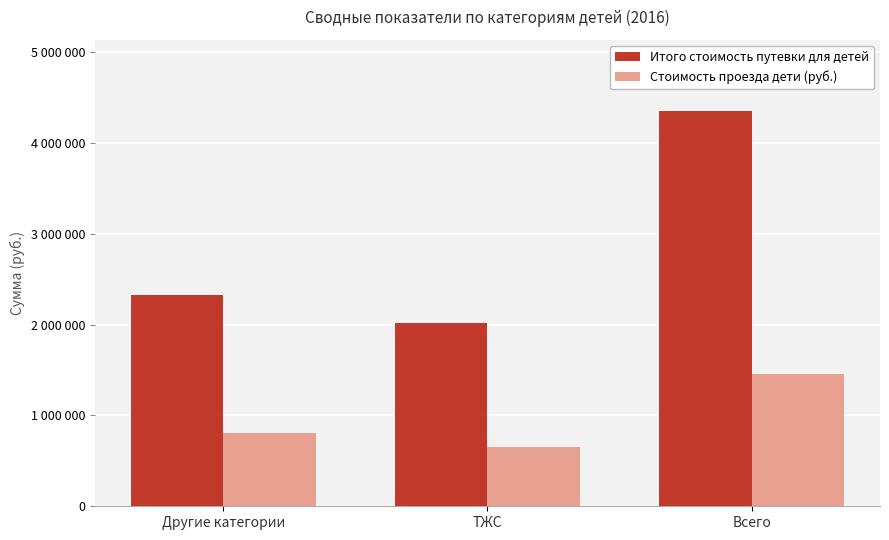

At which category is the sum across all series the highest?

Всего